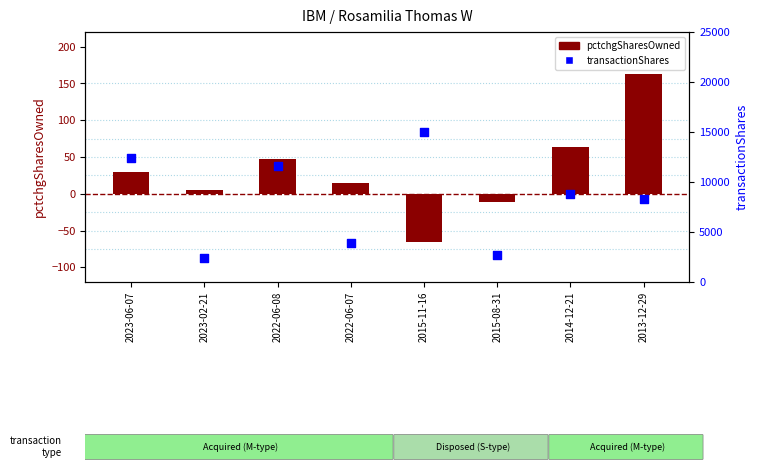

What is the total value across all series at 2013-12-29?

8497